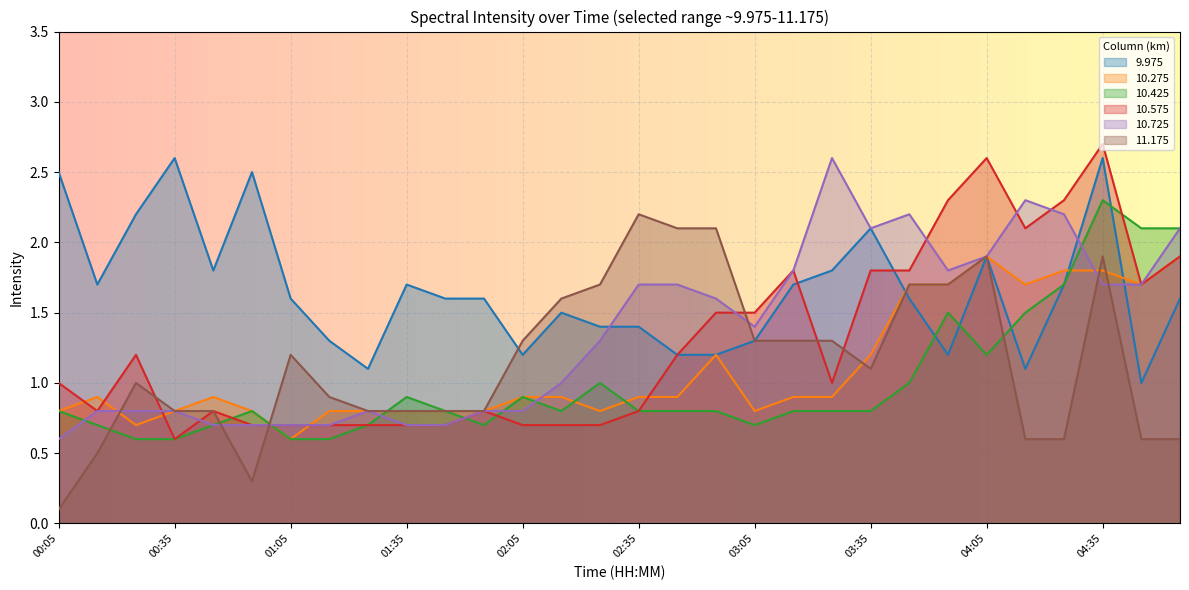

Rank the series at 02:15 from lowest to highest value.

10.575, 10.425, 10.275, 10.725, 9.975, 11.175